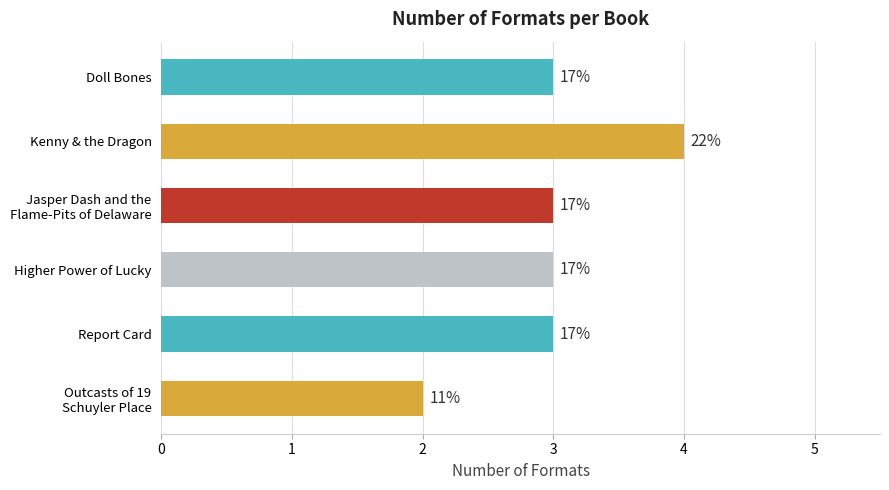

What is the maximum value shown in the chart?

4